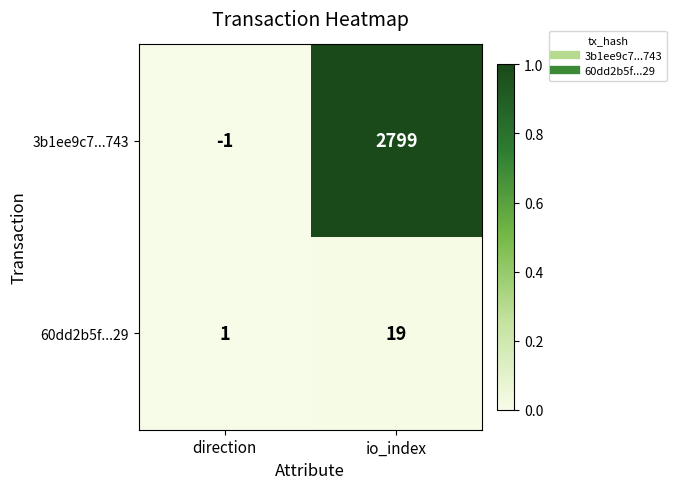

What is the greatest value displayed?

2799